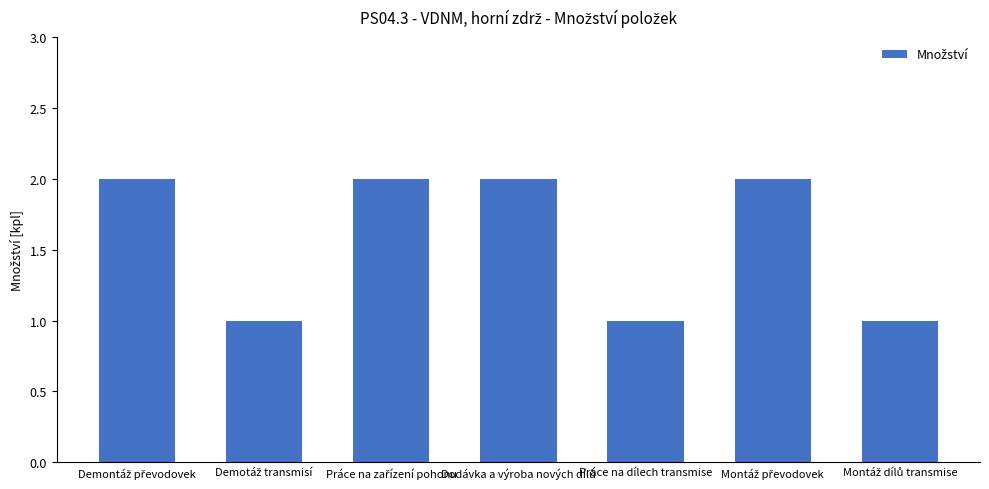

How many values are below 2?

3